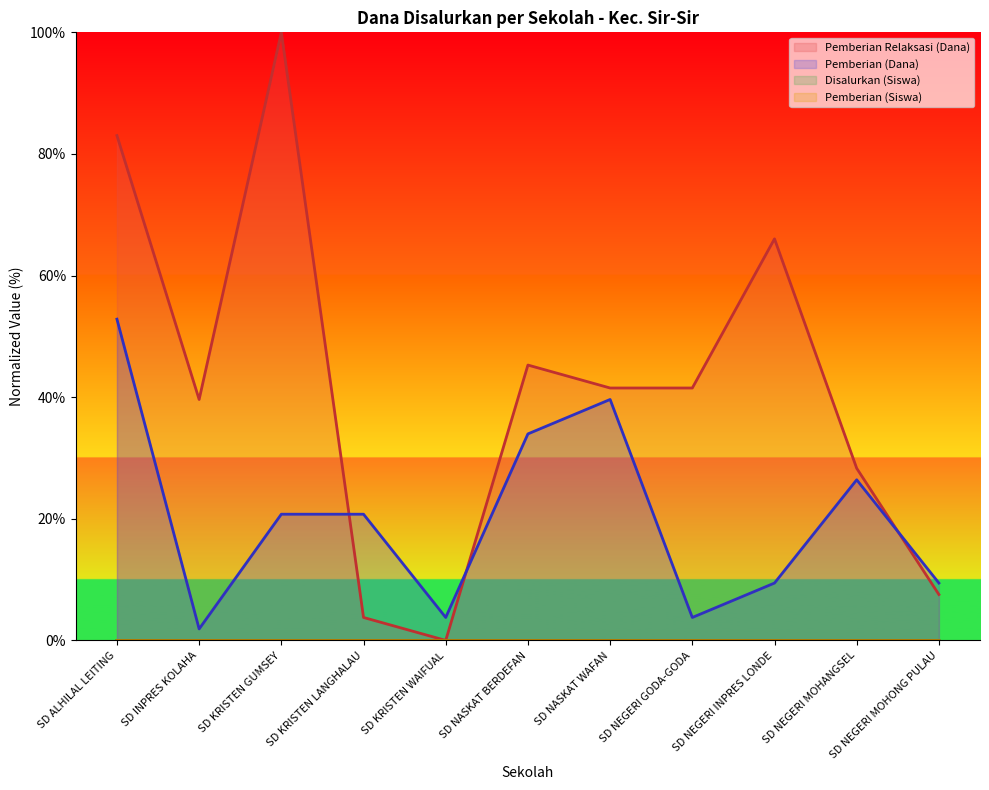

Where is the first local maximum for Pemberian (Siswa)?

SD KRISTEN GUMSEY